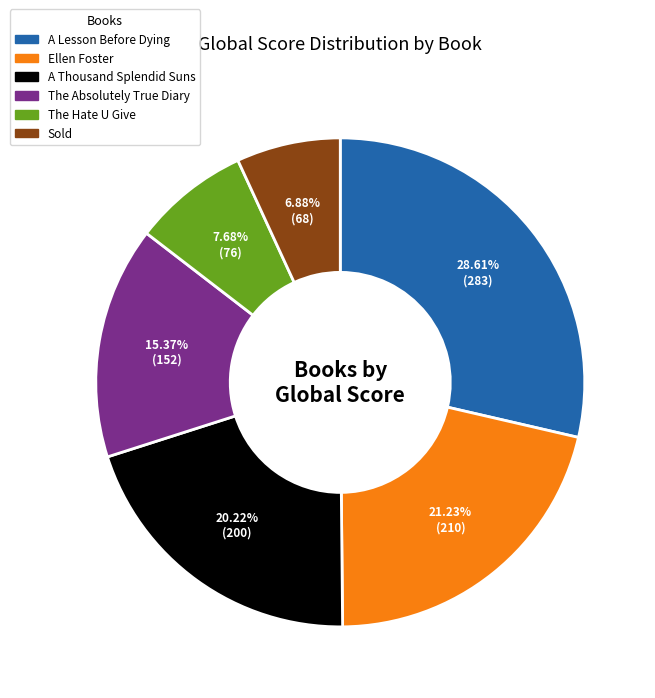

True or false: A Thousand Splendid Suns accounts for 20% of the total.

True